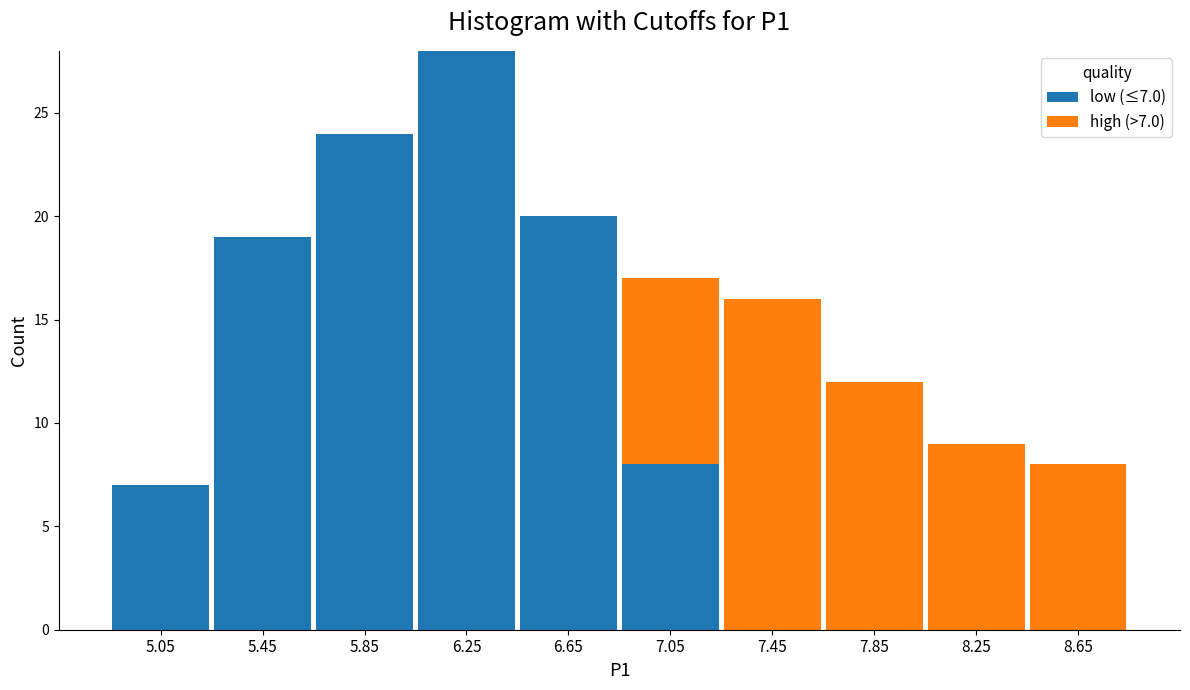

Which range on the x-axis has the tallest stacked bar (by total height)?

6.05 to 6.45